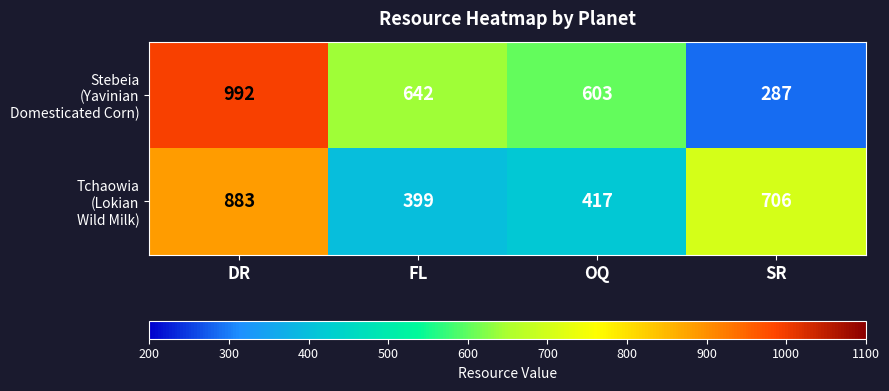

What is the total value across all series at SR?

993